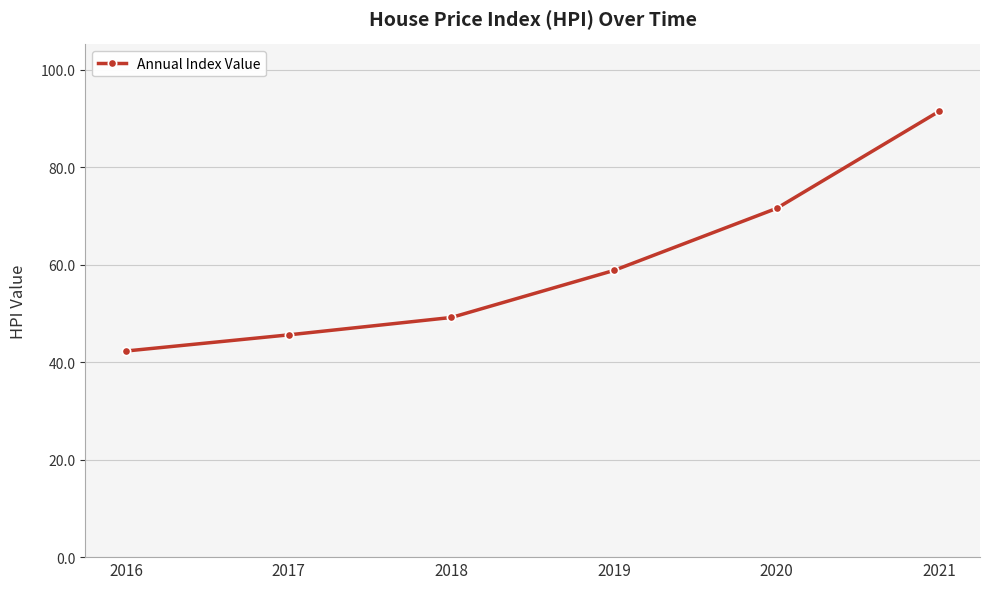

Reading right to left, transcribe all the data shown in this chart.

91.5	71.5	58.8	49.2	45.6	42.3